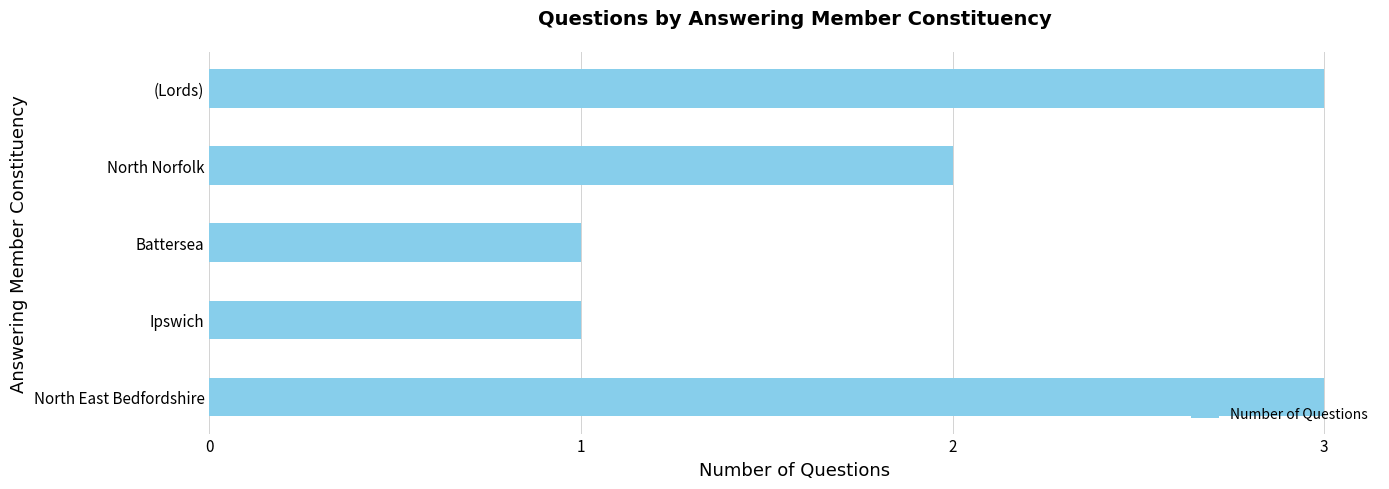

What is the minimum value shown in the chart?

1